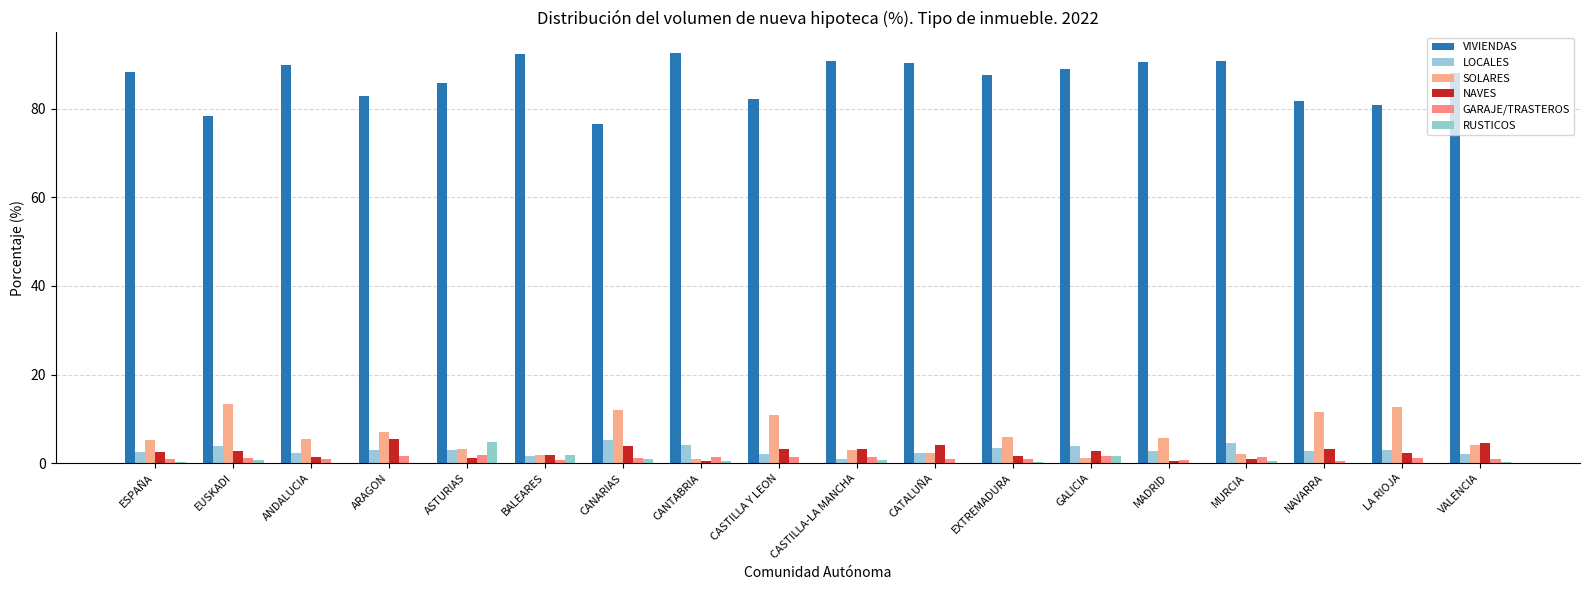

What are all the series names shown in the legend?

VIVIENDAS, LOCALES, SOLARES, NAVES, GARAJE/TRASTEROS, RUSTICOS